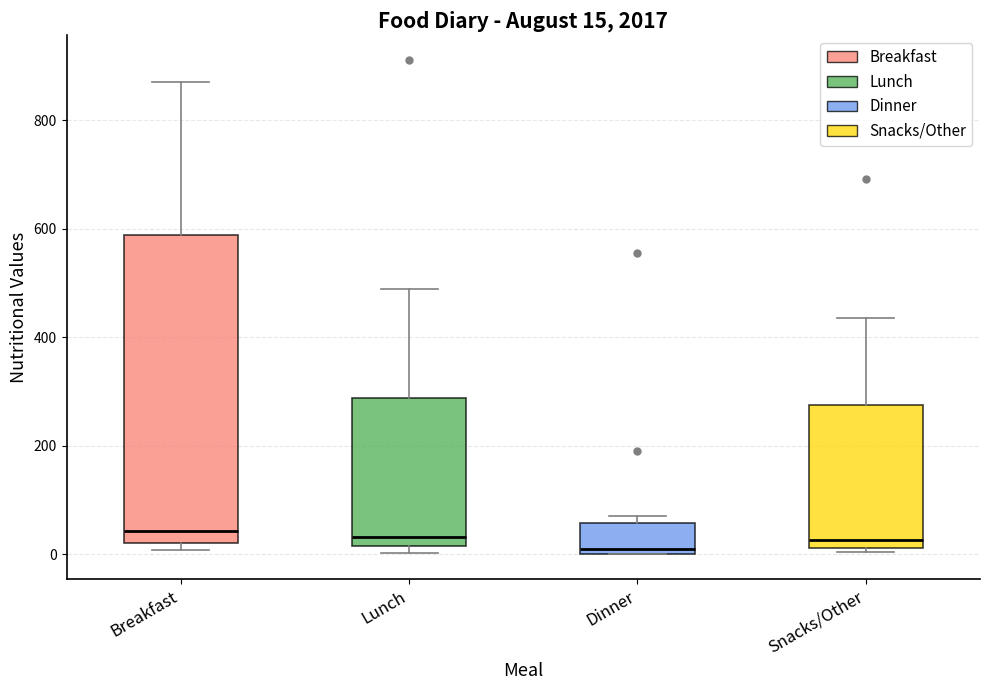

Comparing the boxes themselves (not the whiskers), which one is the tallest?

Breakfast